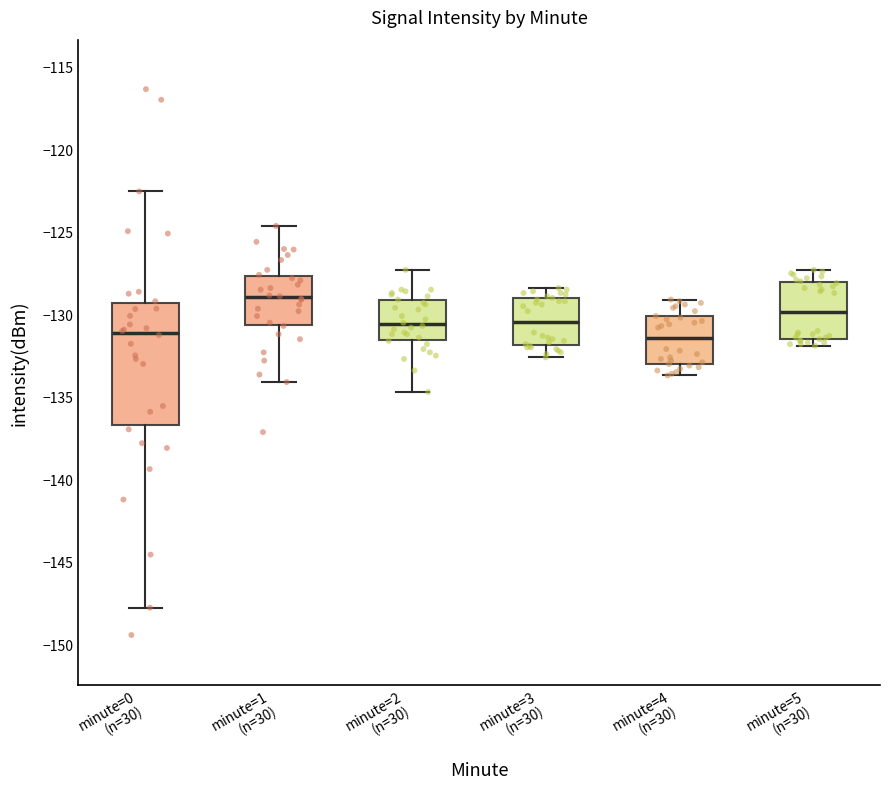

Reading left to right, read every box against the y-axis: the position of its median line, the range the box covers, and the ends of its whiskers. The values are not printed on the chart, so give them approximately, as read against the axis.

minute=0 (n=30): median -131.0, box -136.5 to -129.5, whiskers -148.0 to -122.5
minute=1 (n=30): median -129.0, box -130.5 to -127.5, whiskers -134.0 to -124.5
minute=2 (n=30): median -130.5, box -131.5 to -129.0, whiskers -134.5 to -127.5
minute=3 (n=30): median -130.5, box -132.0 to -129.0, whiskers -132.5 to -128.5
minute=4 (n=30): median -131.5, box -133.0 to -130.0, whiskers -133.5 to -129.0
minute=5 (n=30): median -130.0, box -131.5 to -128.0, whiskers -132.0 to -127.5